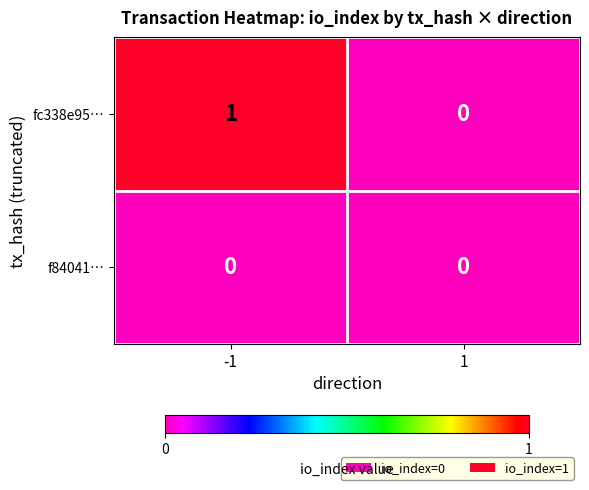

How many series are shown in this chart?

2